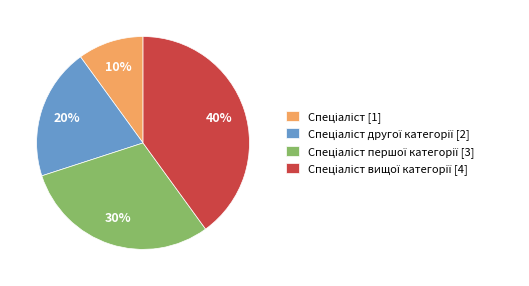

To the nearest percent, what is the difference between the largest and smallest slice percentages?

30%